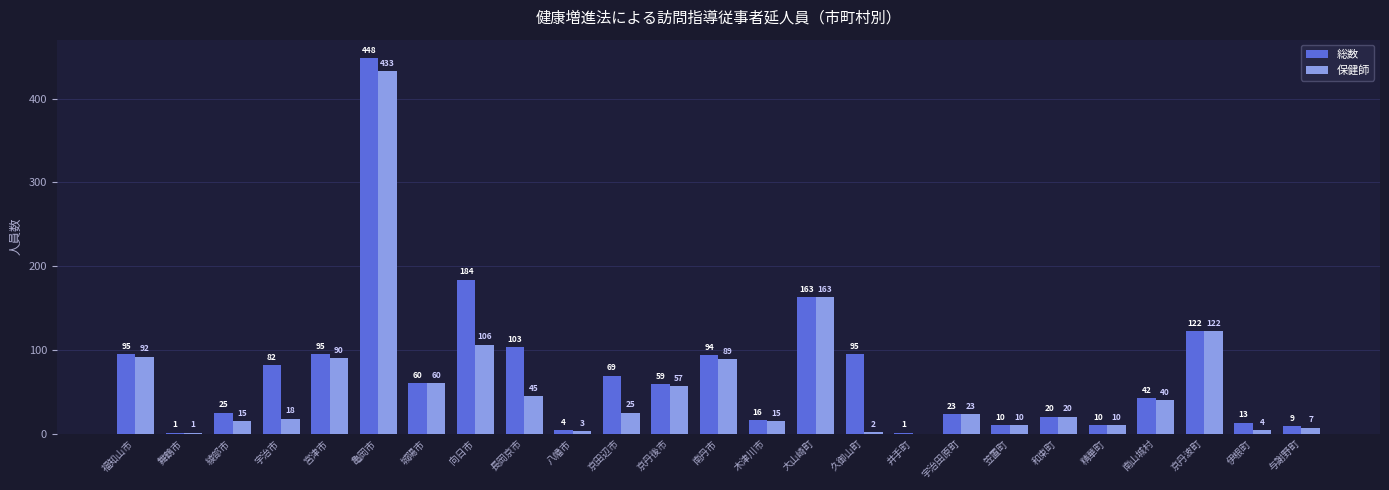

What is the spread (max minus min) of values at 久御山町?

93